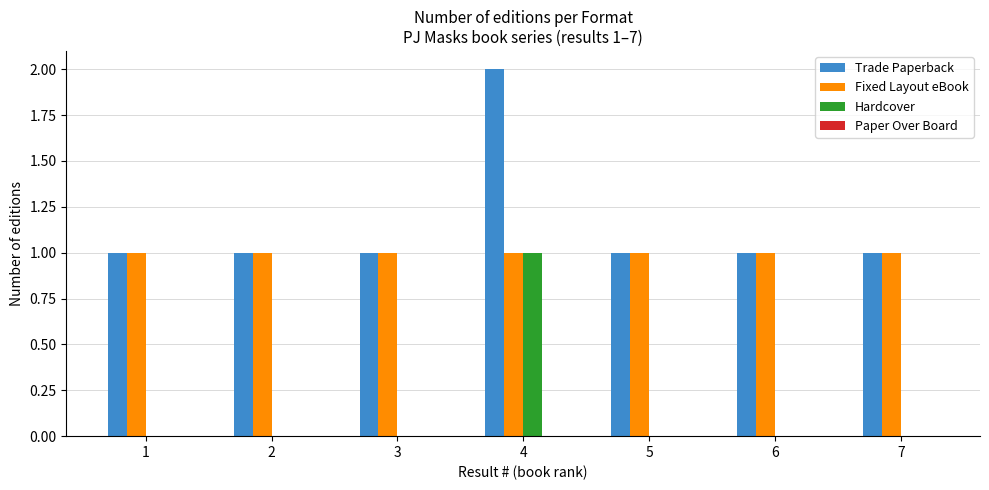

True or false: Trade Paperback has a value of 1 at 1.

True